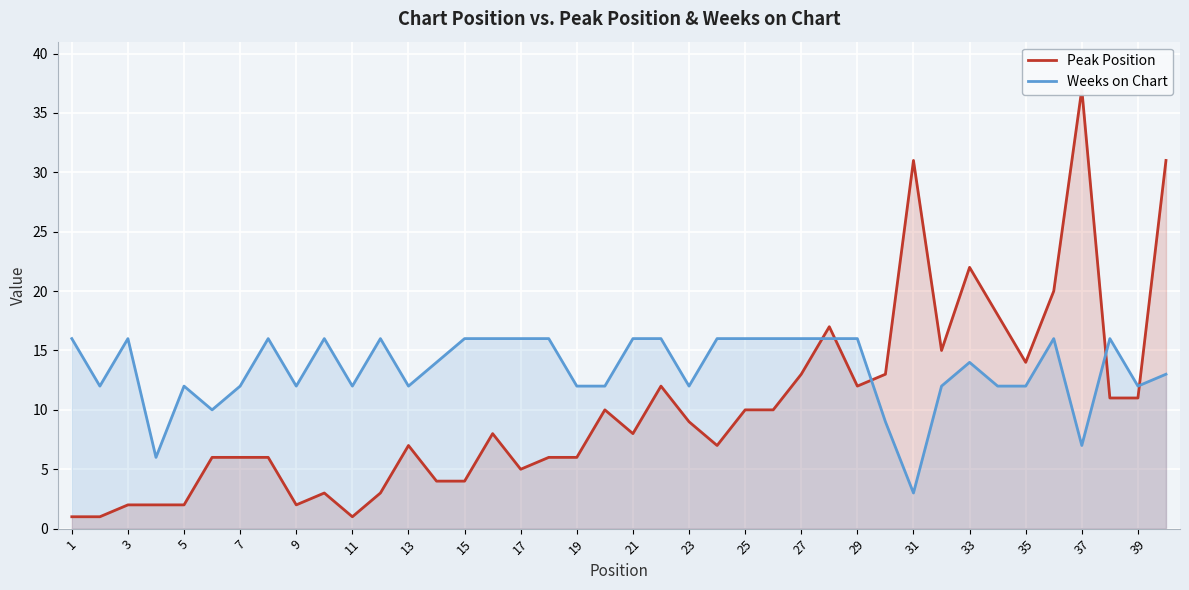

Is it true that Weeks on Chart equals 14 at 33?

True